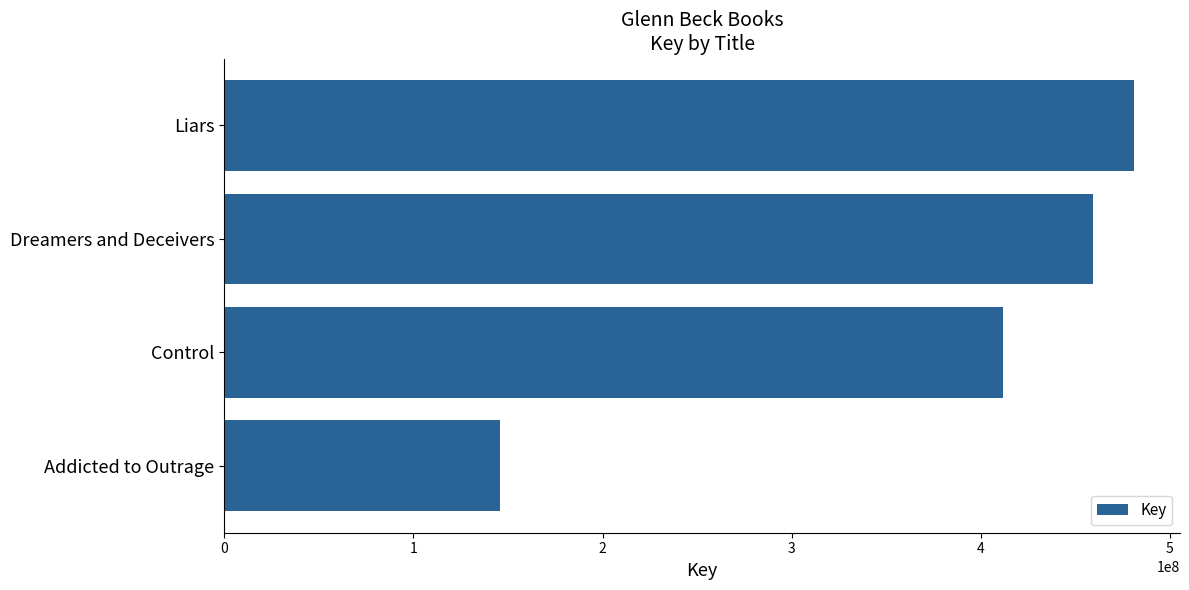

Is it true that the value at Control is 411845076?

True